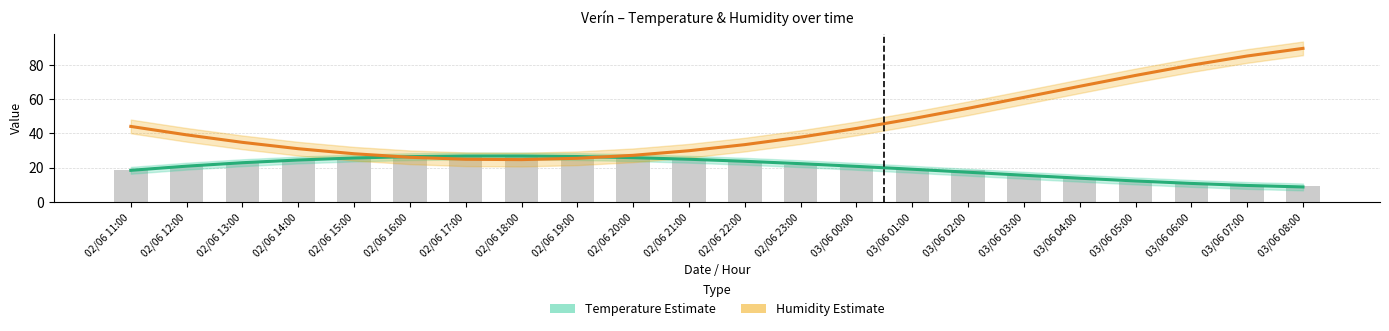

What is the label of the 20th bar from the left?

03/06 06:00